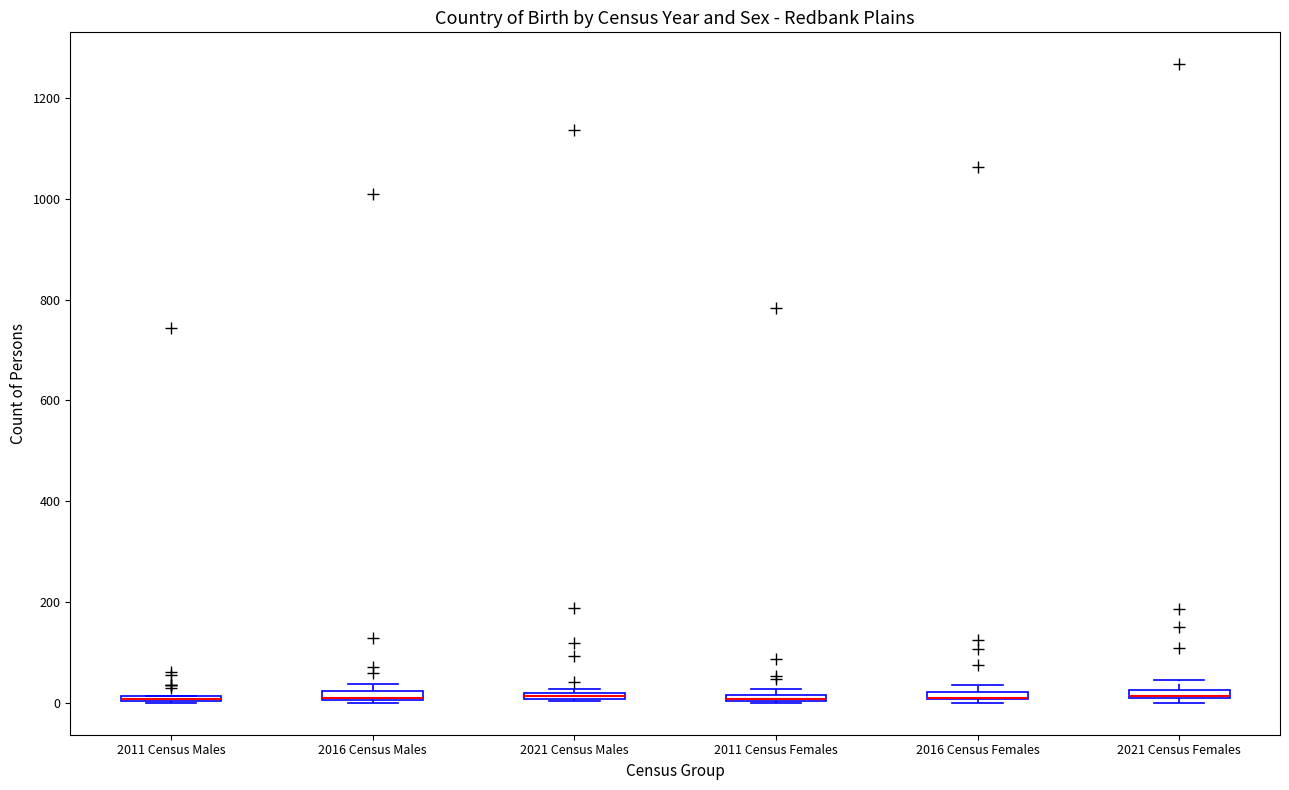

Where is the lower edge of the box for 2011 Census Females on the y-axis? The values are not printed on the chart, so give them approximately, as read against the axis.

0